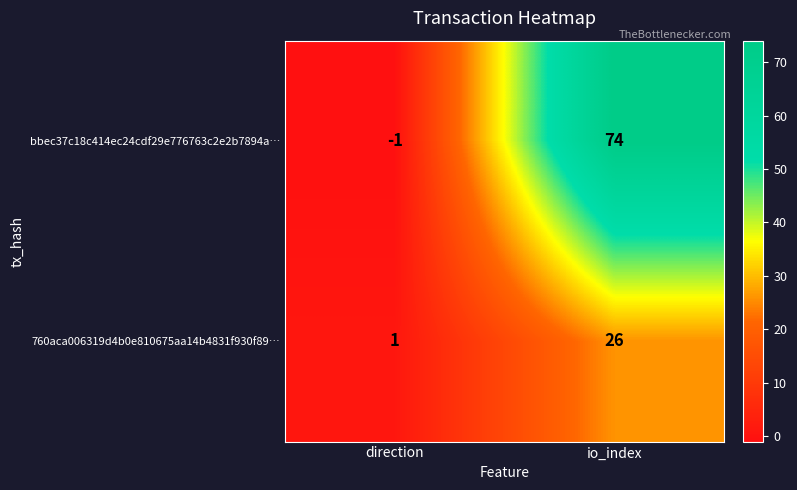

Which category has the highest value across all series?

io_index